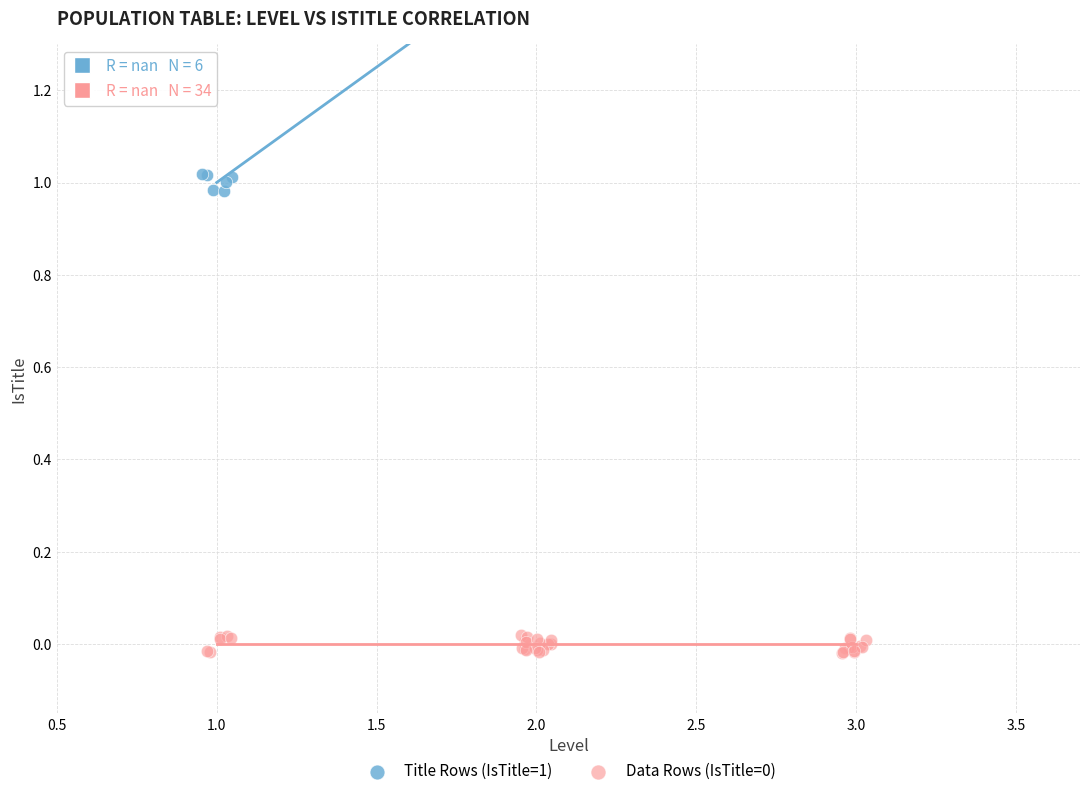

Which series reaches the maximum Y coordinate?

Title Rows (IsTitle=1)